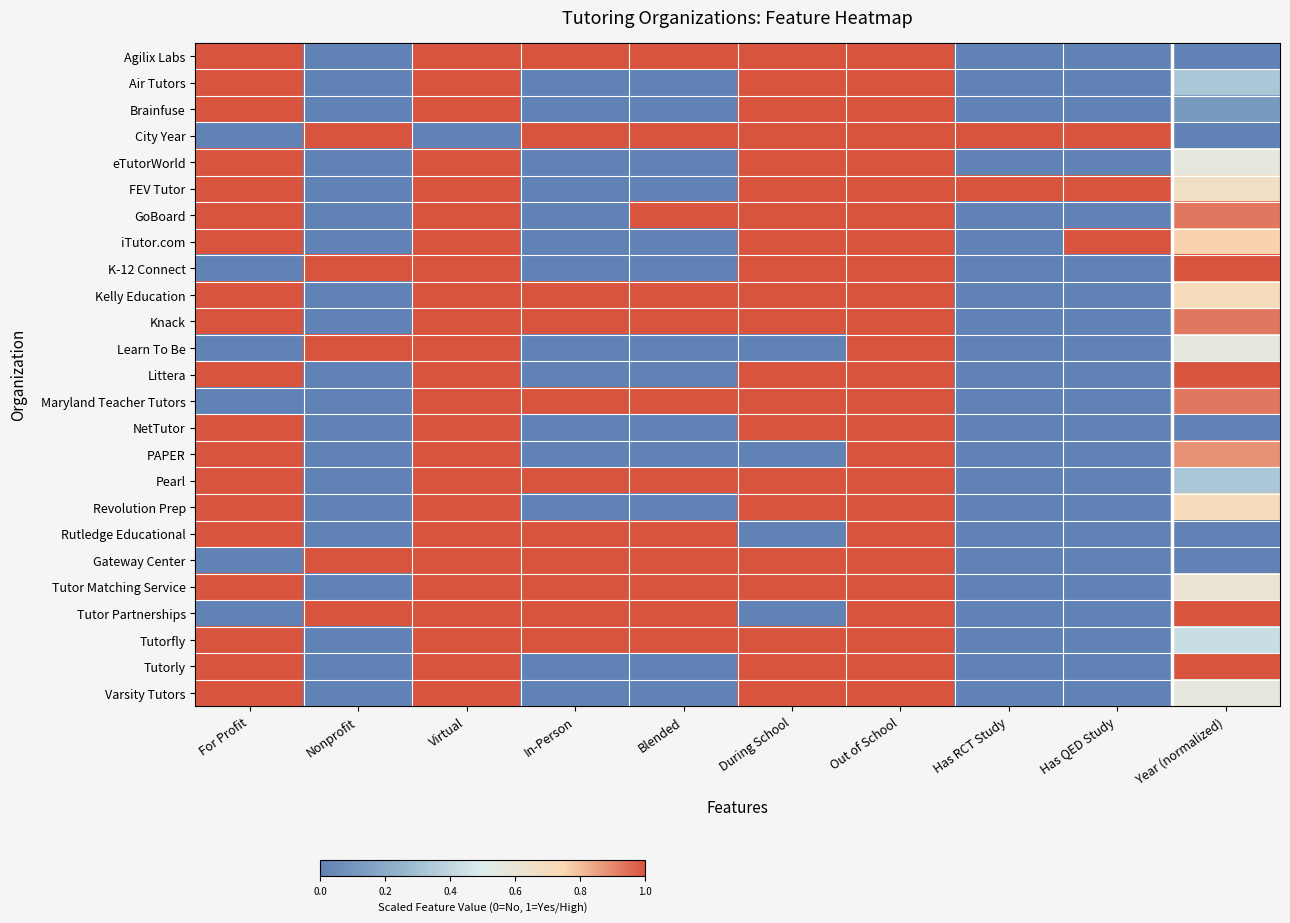

How many categories are shown in the chart?

10